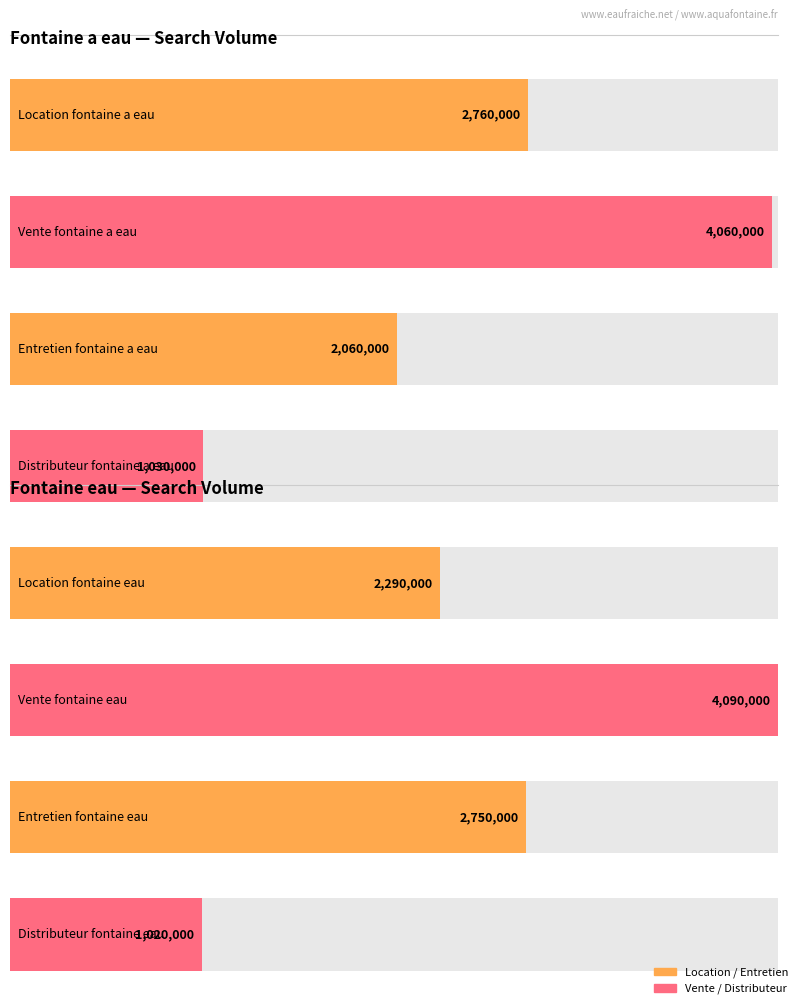

What is the label of the 3rd bar from the left?

Entretien fontaine a eau